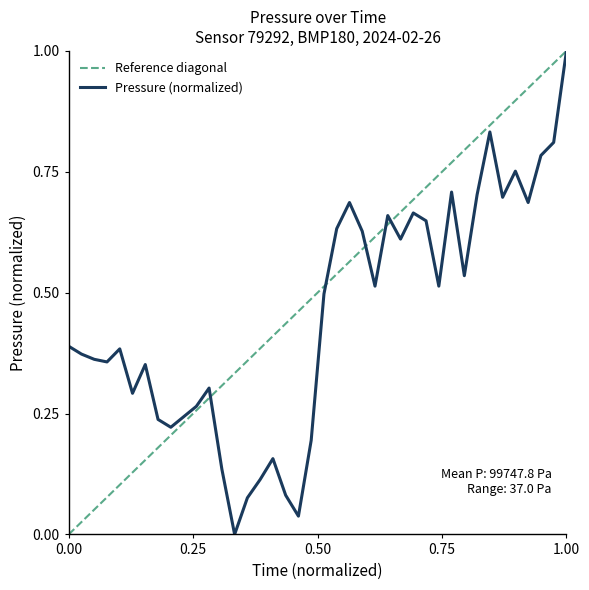

What is the maximum value for Pressure (normalized)?

1.0